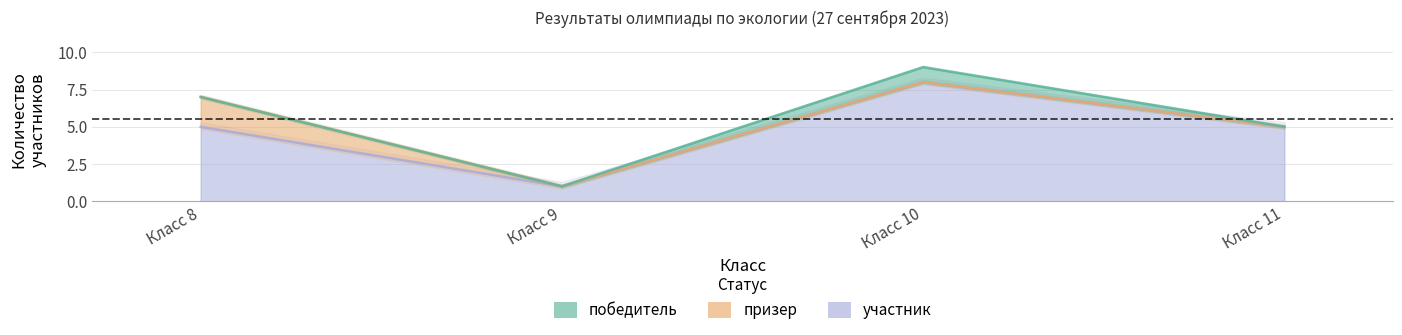

What is the spread (max minus min) of values at 11?

5